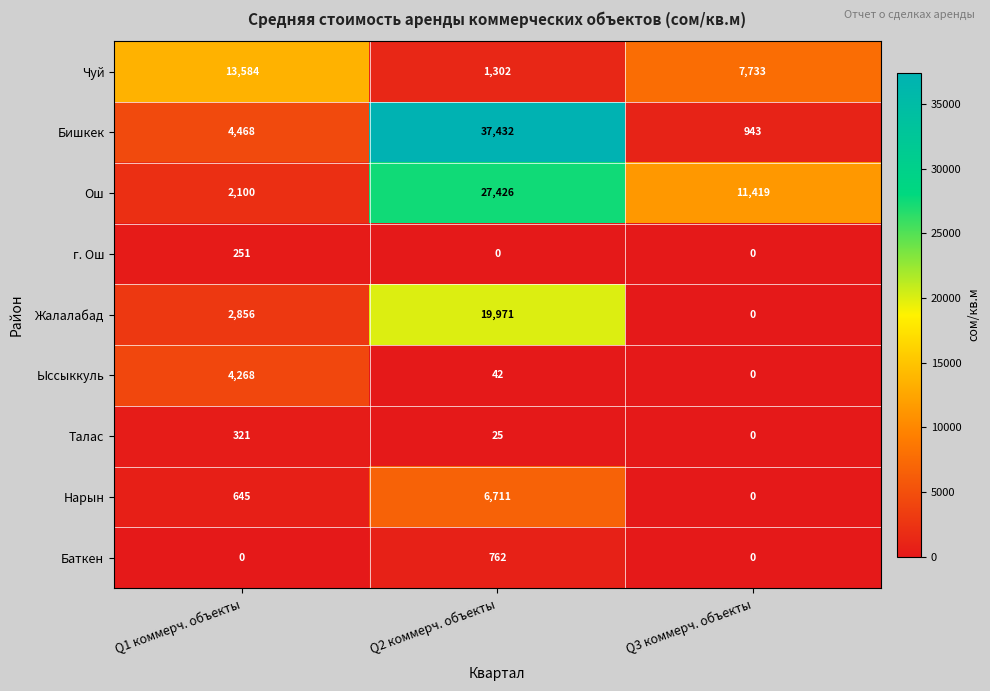

Reading right to left, extract all data points from this chart.

Чуй: 7733	1302	13584
Бишкек: 943	37432	4468
Ош: 11419	27426	2100
г. Ош: 0	0	251
Жалалабад: 0	19971	2856
Ыссыккуль: 0	42	4268
Талас: 0	25	321
Нарын: 0	6711	645
Баткен: 0	762	0